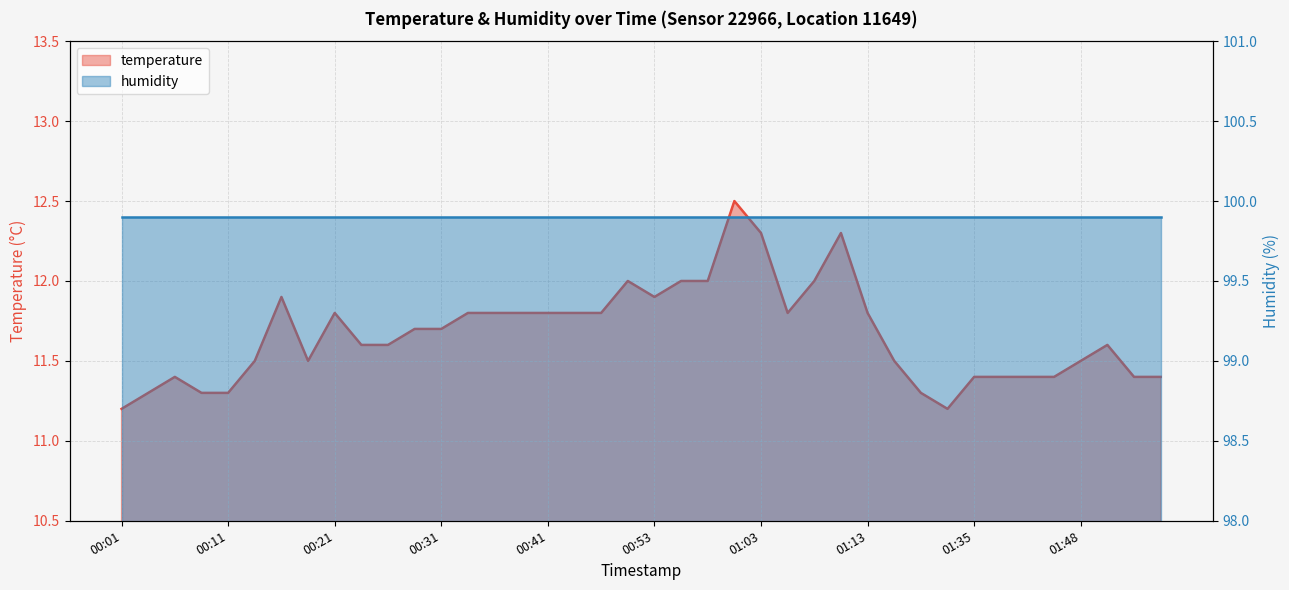

Which has a higher value, 00:06 or 00:28?

00:28